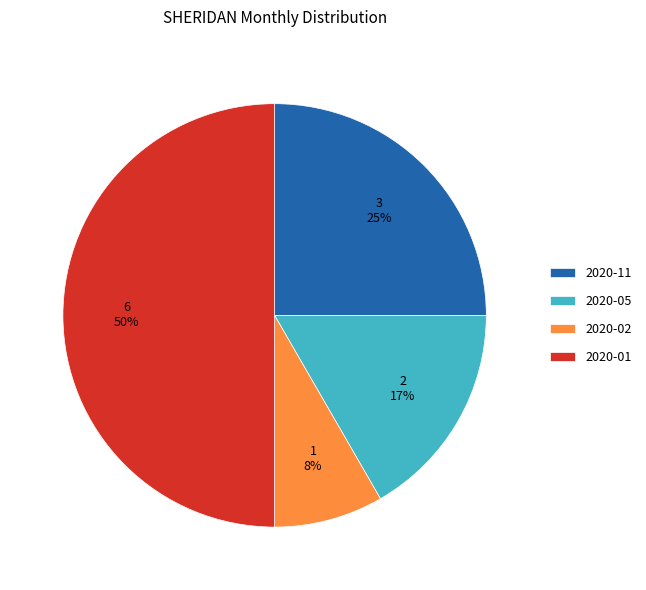

What is the largest slice in the pie chart?

2020-01